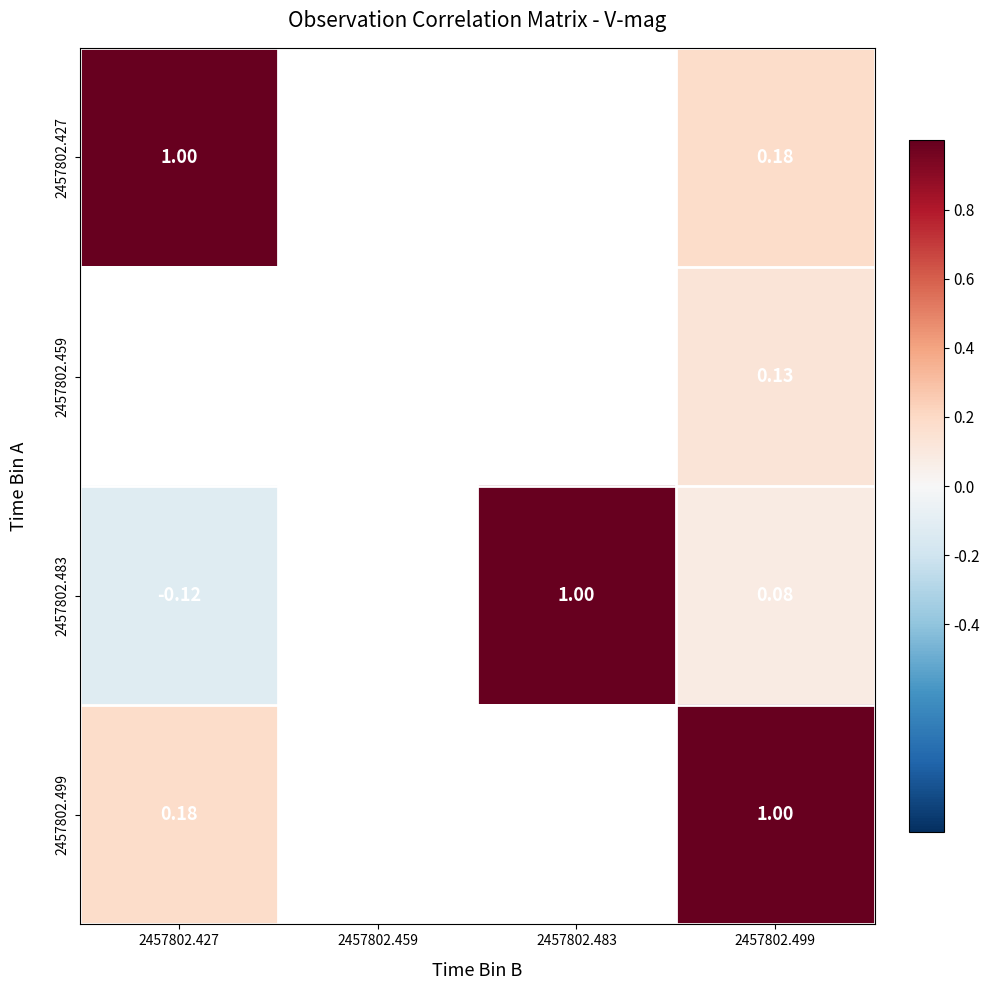

Between 2457802.427 and 2457802.499, which series saw the biggest shift?

2457802.427